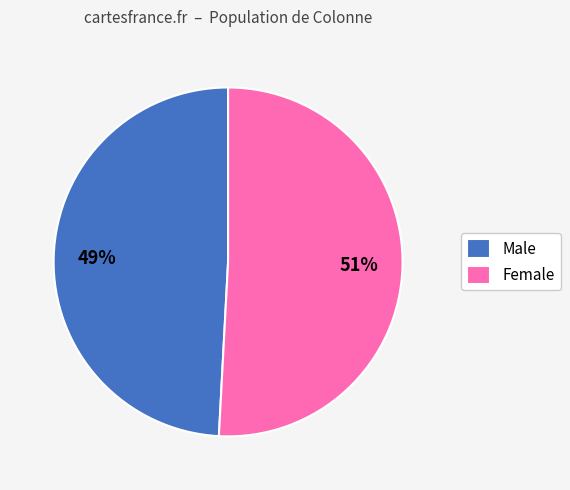

Combined, do Male and Female account for over 50%?

Yes